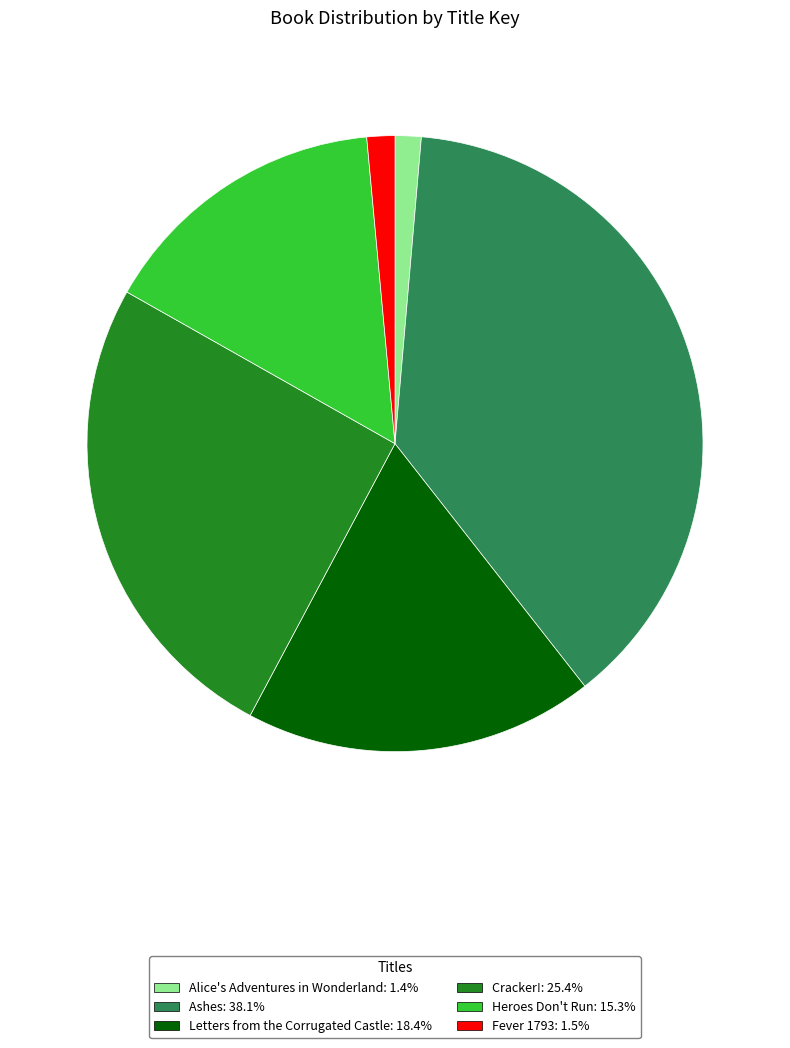

Which has a higher value, Cracker! or Alice's Adventures in Wonderland?

Cracker!